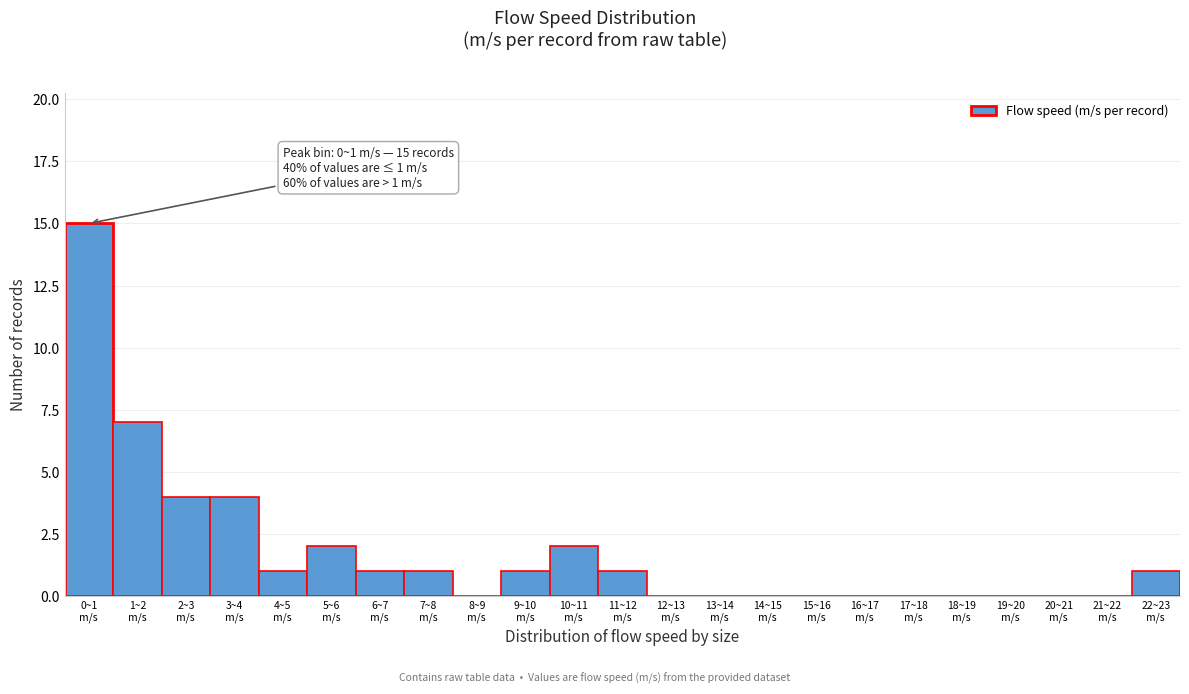

What is the sum of all values?

40